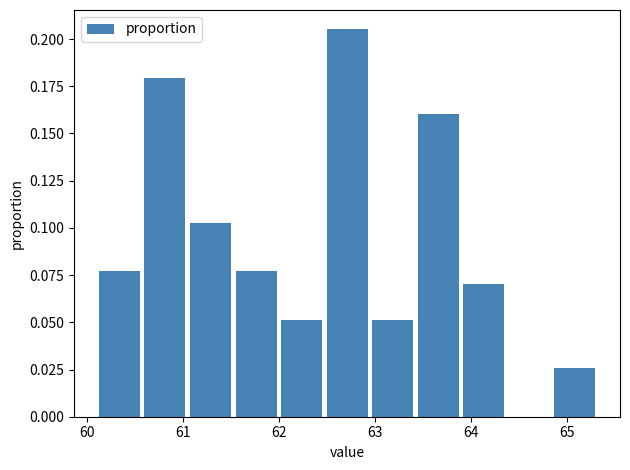

Which range on the x-axis has the tallest bar?

62.5 to 62.9